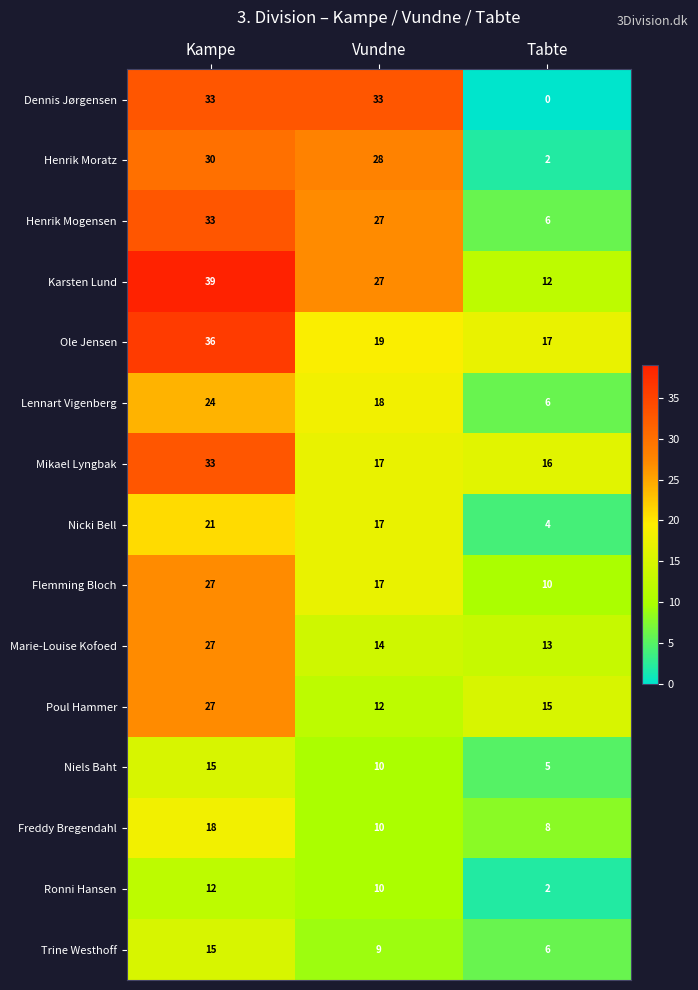

What is the average value of the Flemming Bloch series?

18